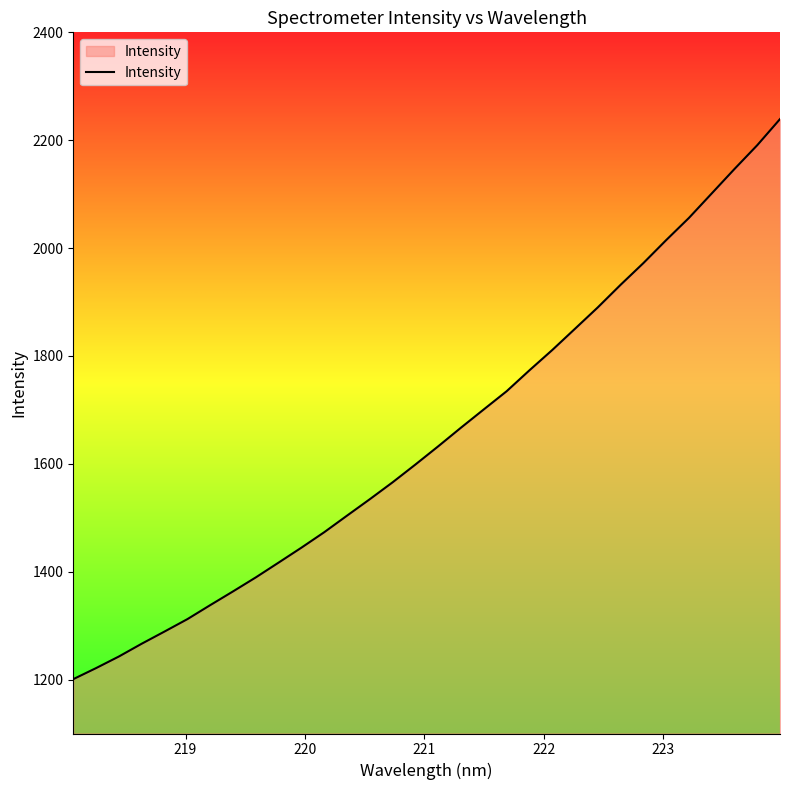

Reading left to right, extract all data points from this chart.

1200.8	1221.3	1242.8	1266.5	1289.1	1312.0	1338.0	1363.5	1389.5	1416.9	1444.6	1473.2	1504.0	1534.5	1565.8	1598.8	1632.6	1667.2	1701.0	1734.6	1773.4	1811.0	1850.4	1890.0	1931.9	1972.1	2014.7	2055.9	2101.2	2146.6	2190.7	2239.2